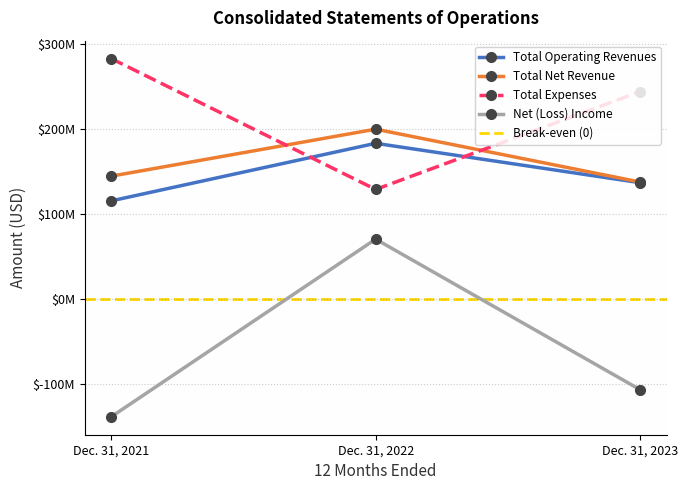

At which category is the sum across all series the highest?

Dec. 31, 2022